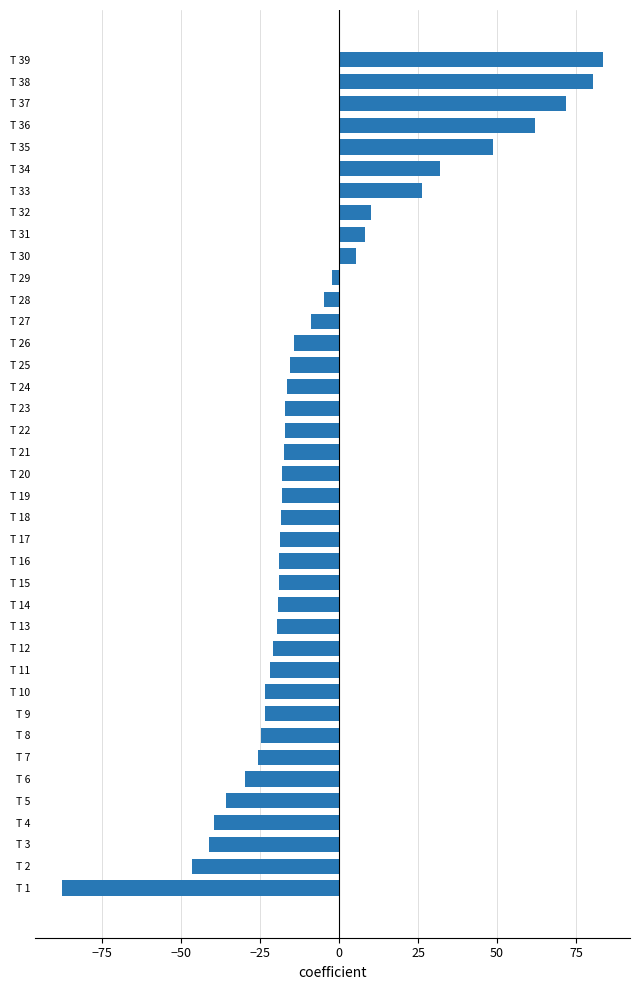

Are the bars grouped side by side (vs. stacked)?

No